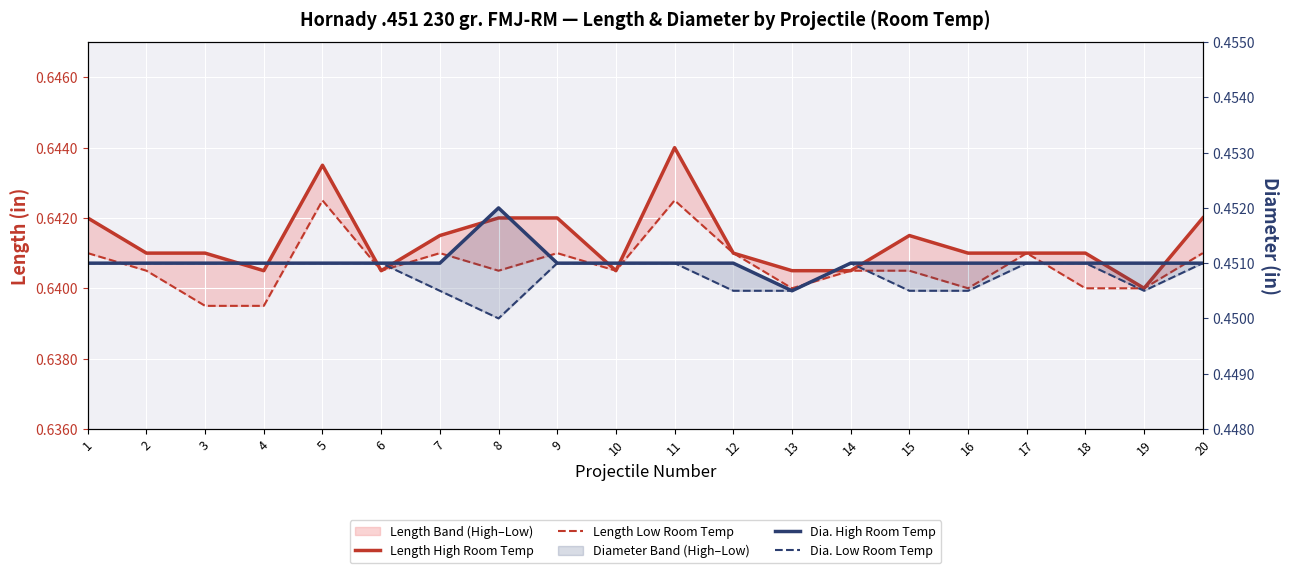

True or false: Dia. High Room Temp has a value of 0.2 at 7.

False